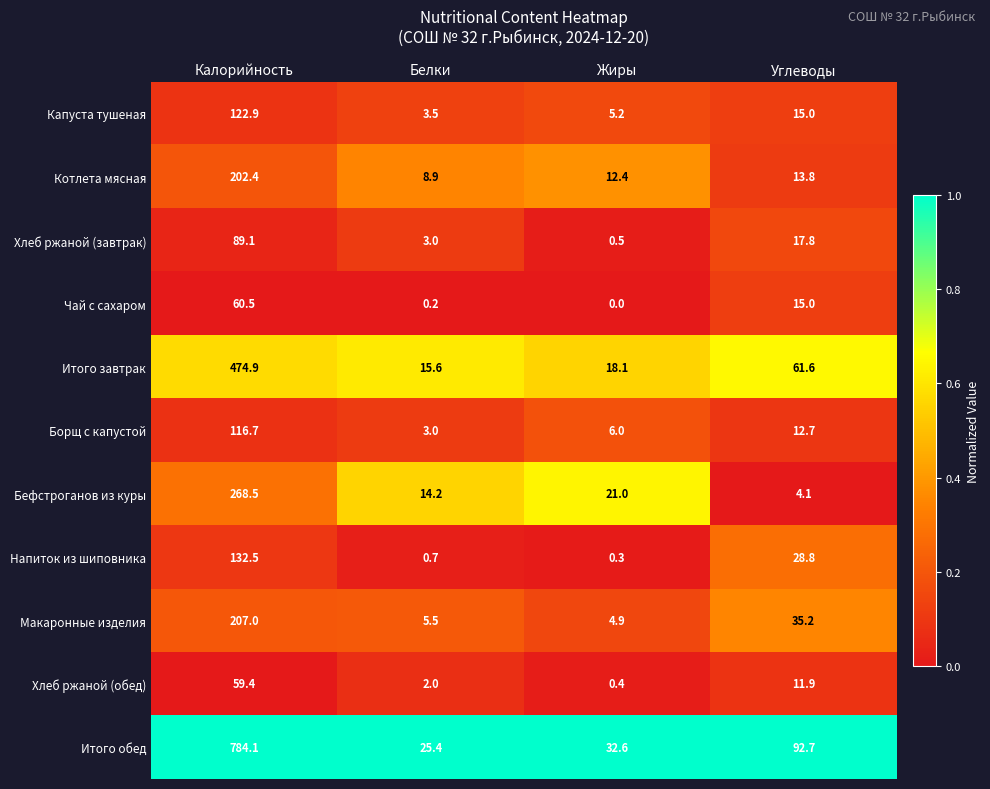

Which category has the lowest value across all series?

Жиры